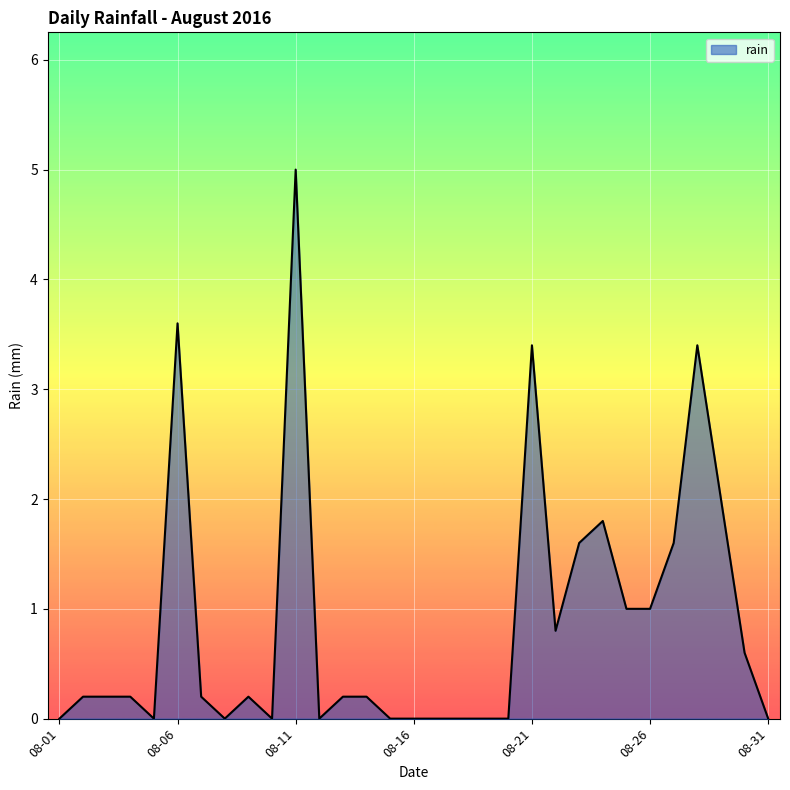

What is the maximum value shown in the chart?

5.0